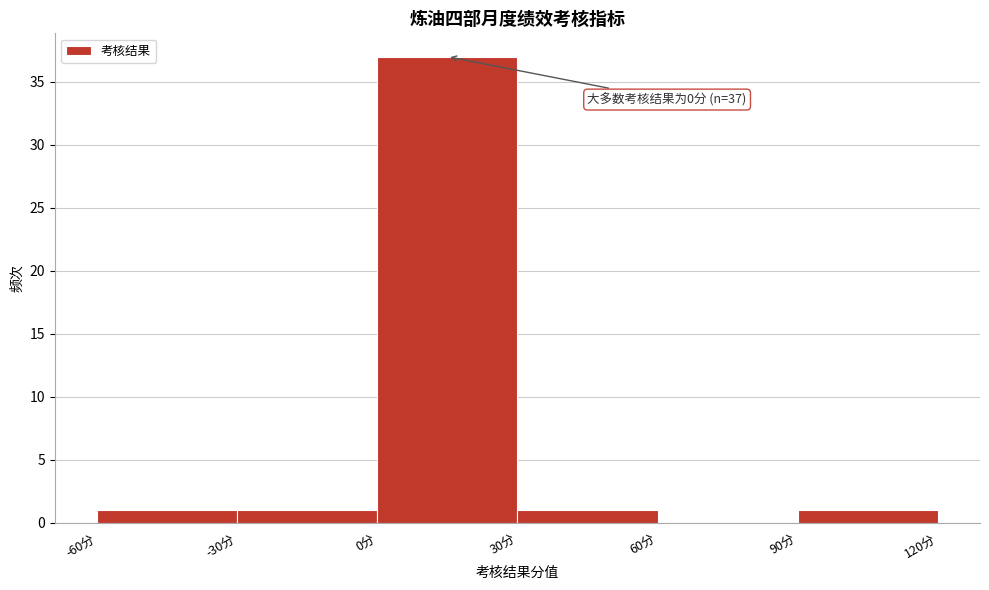

Over which range of the x-axis is the bar tallest?

0 to 30